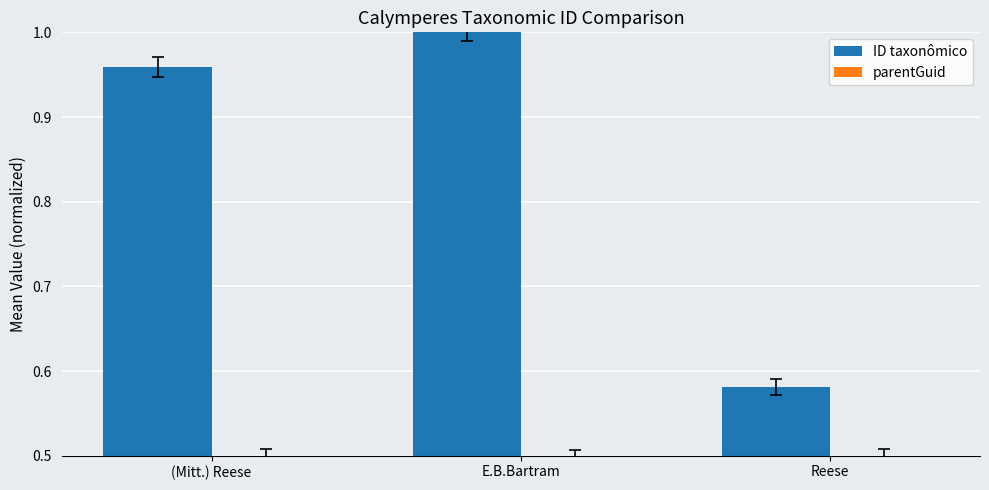

Read the parentGuid value at E.B.Bartram.

0.5